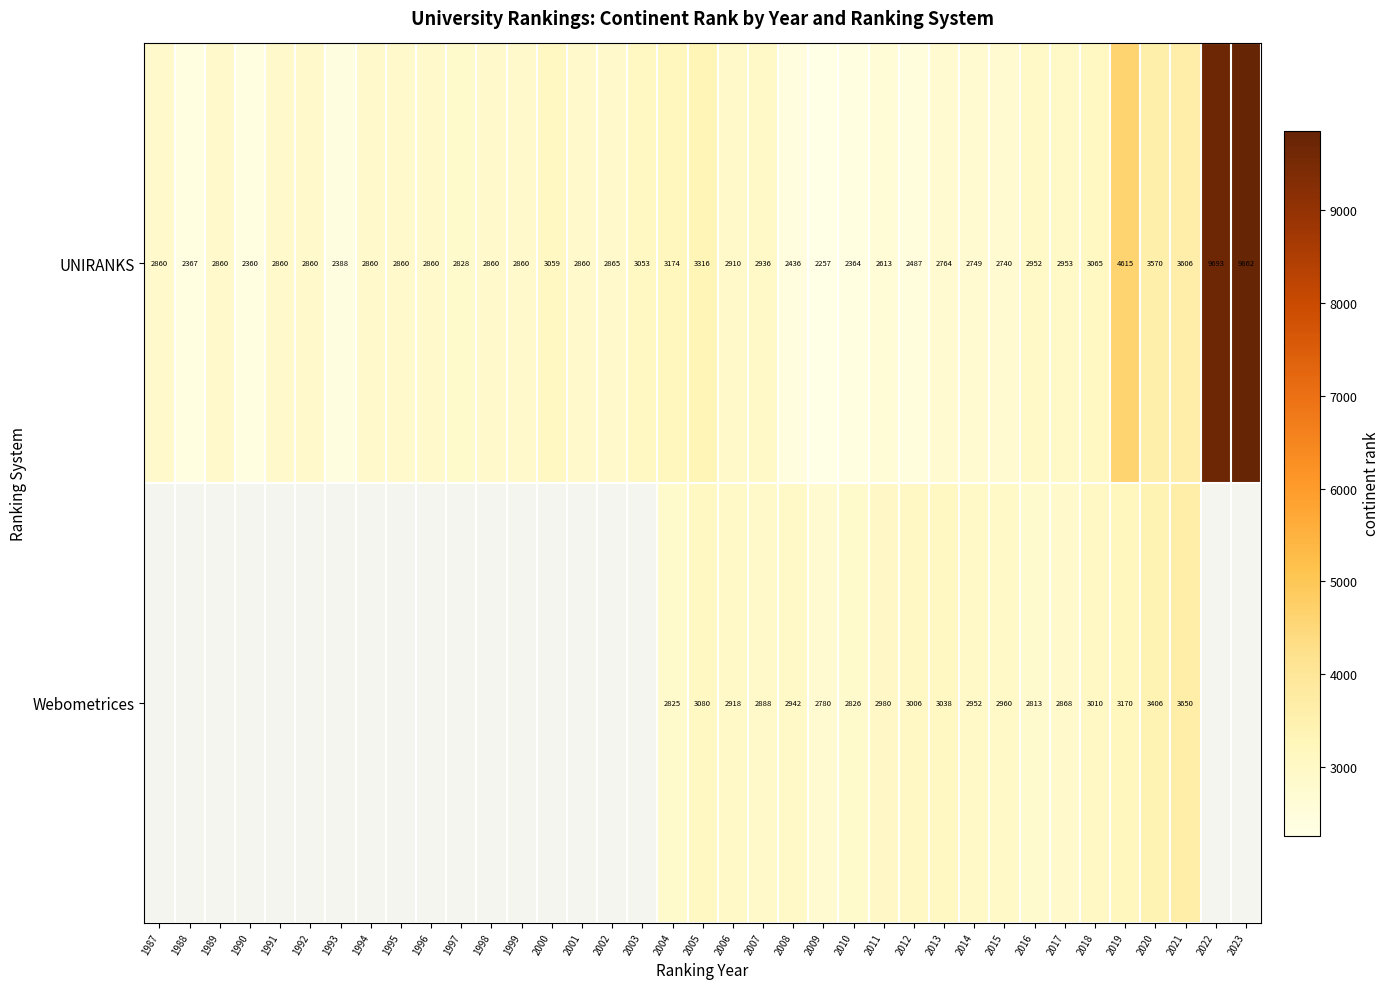

At which category is the sum across all series the highest?

2019